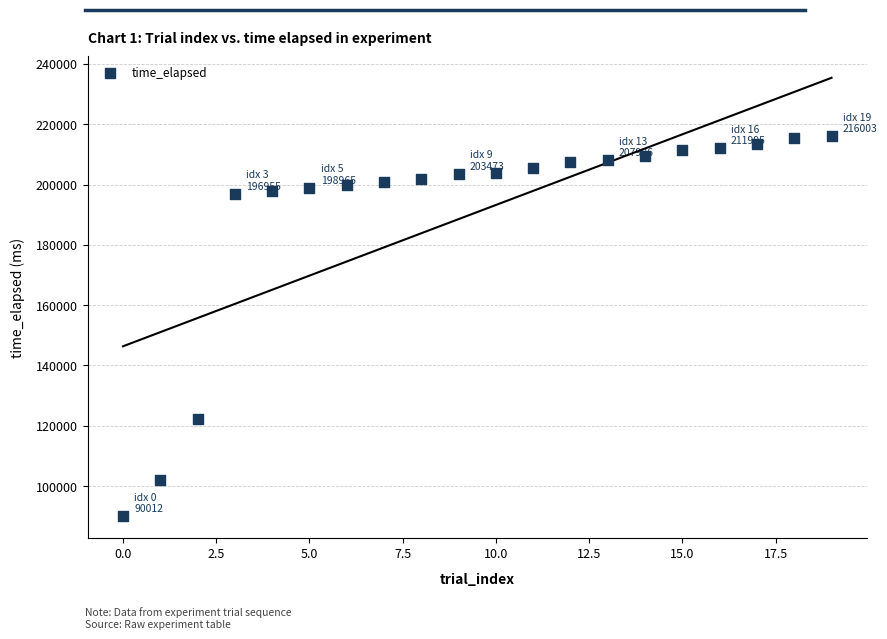

What is the range of Y values (max minus min)?

125991